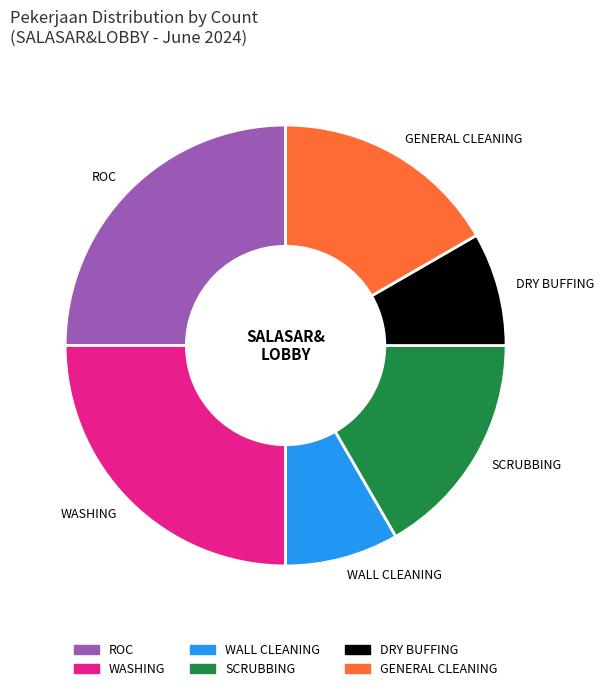

Is it true that WALL CLEANING is 8% of the pie?

True